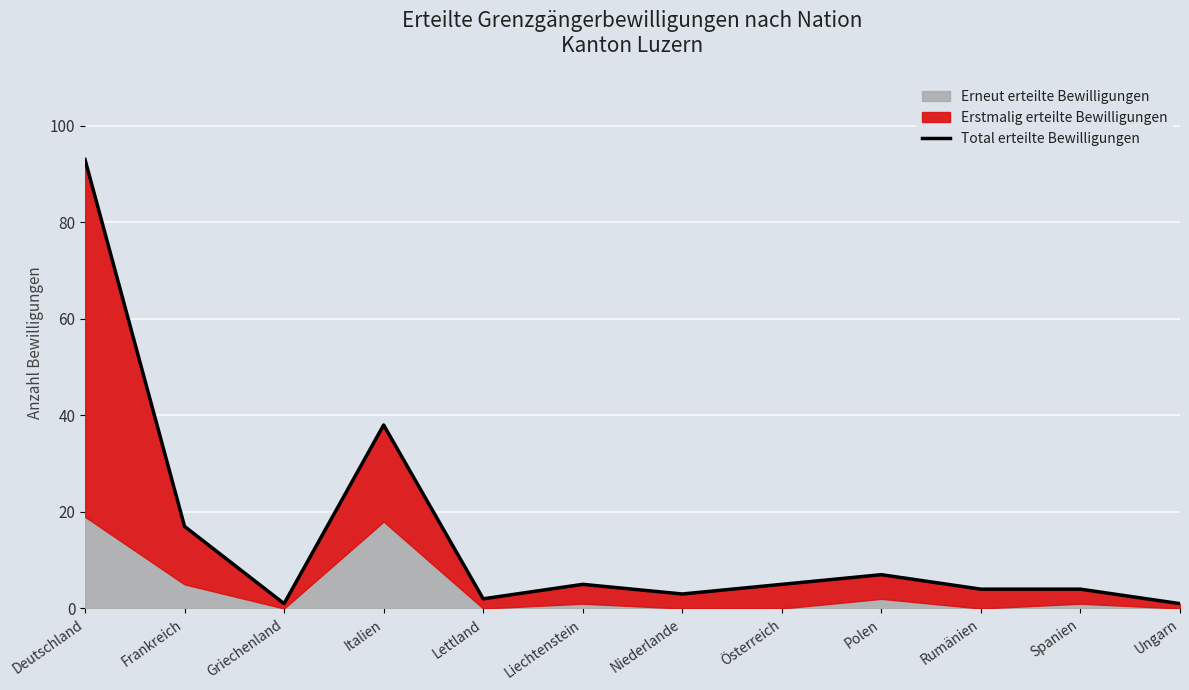

Is it true that the value at Niederlande is 3?

True